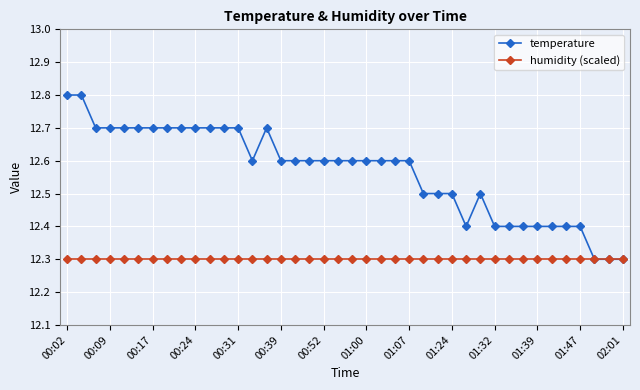

What is the minimum value shown in the chart?

12.3